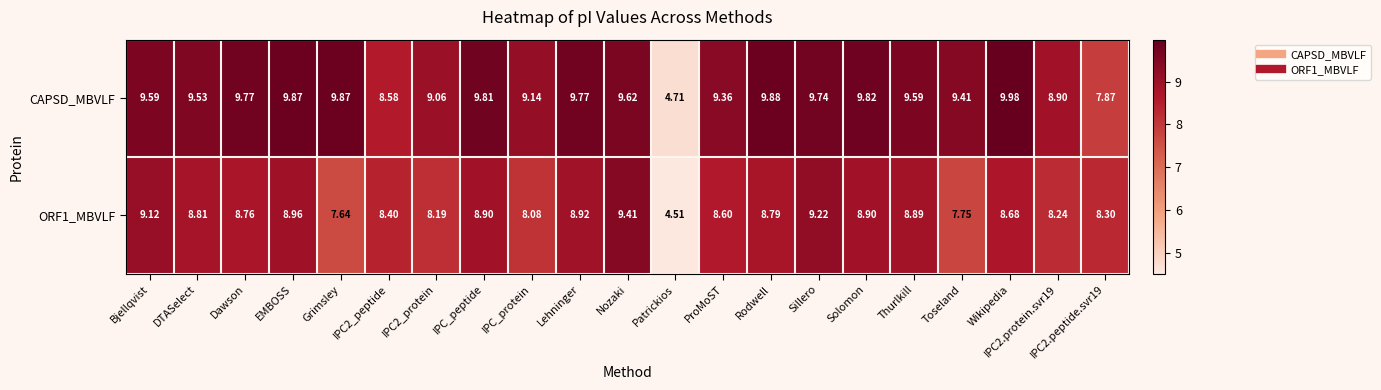

At how many categories does at least one series exceed 9?

17